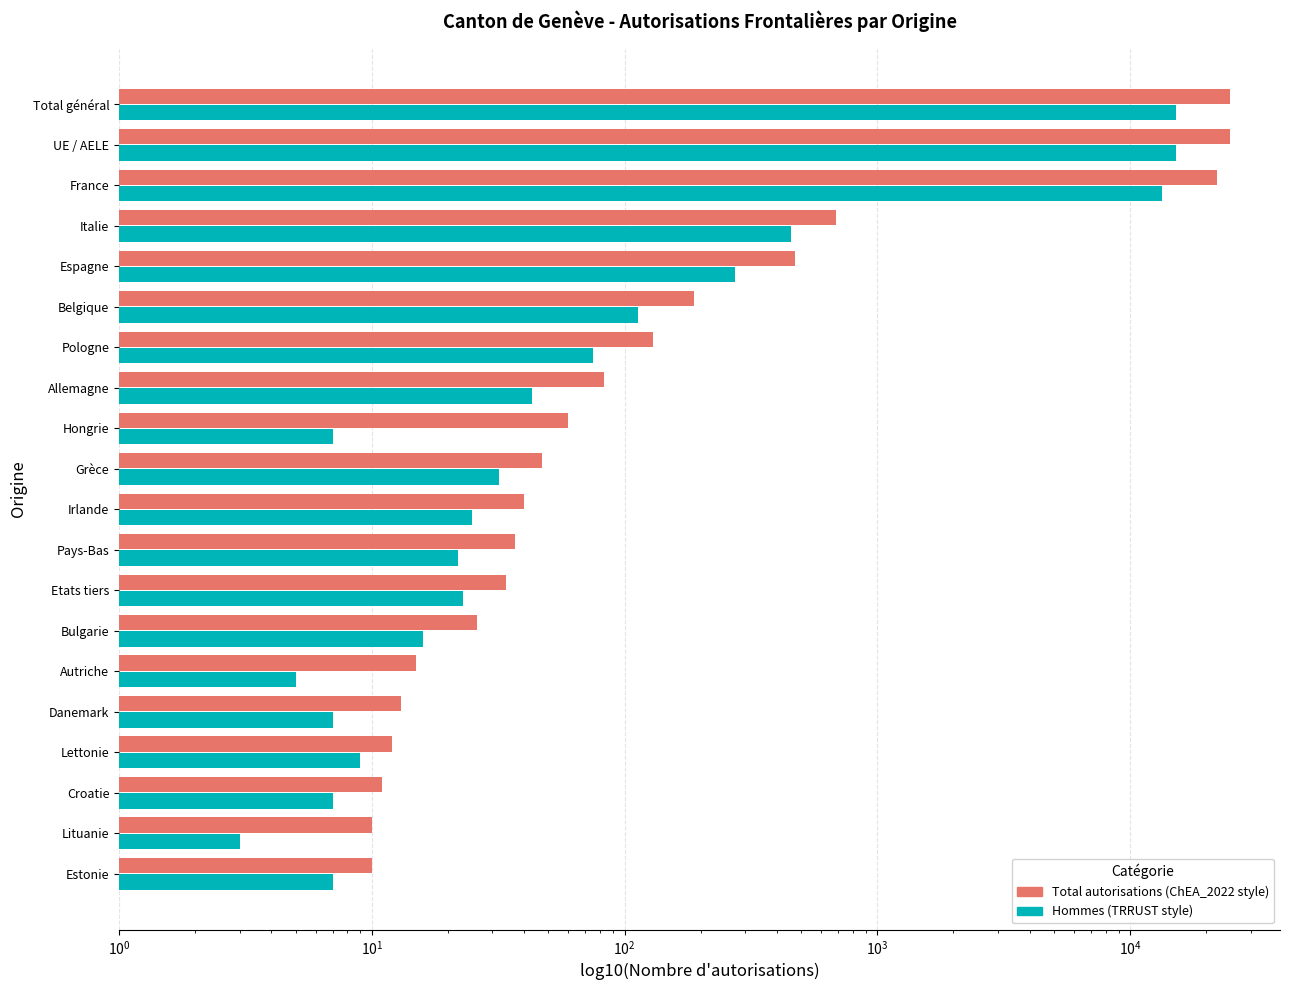

What is the difference between the second highest and minimum values in the Hommes series?

15145